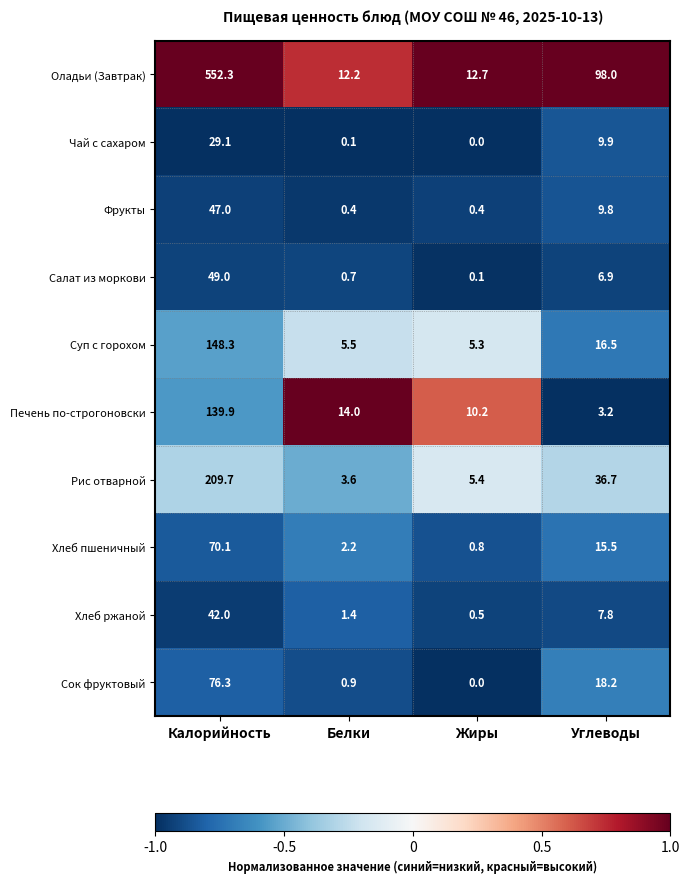

What is the difference between the maximum and second lowest values in the Печень по-строгоновски series?

129.7